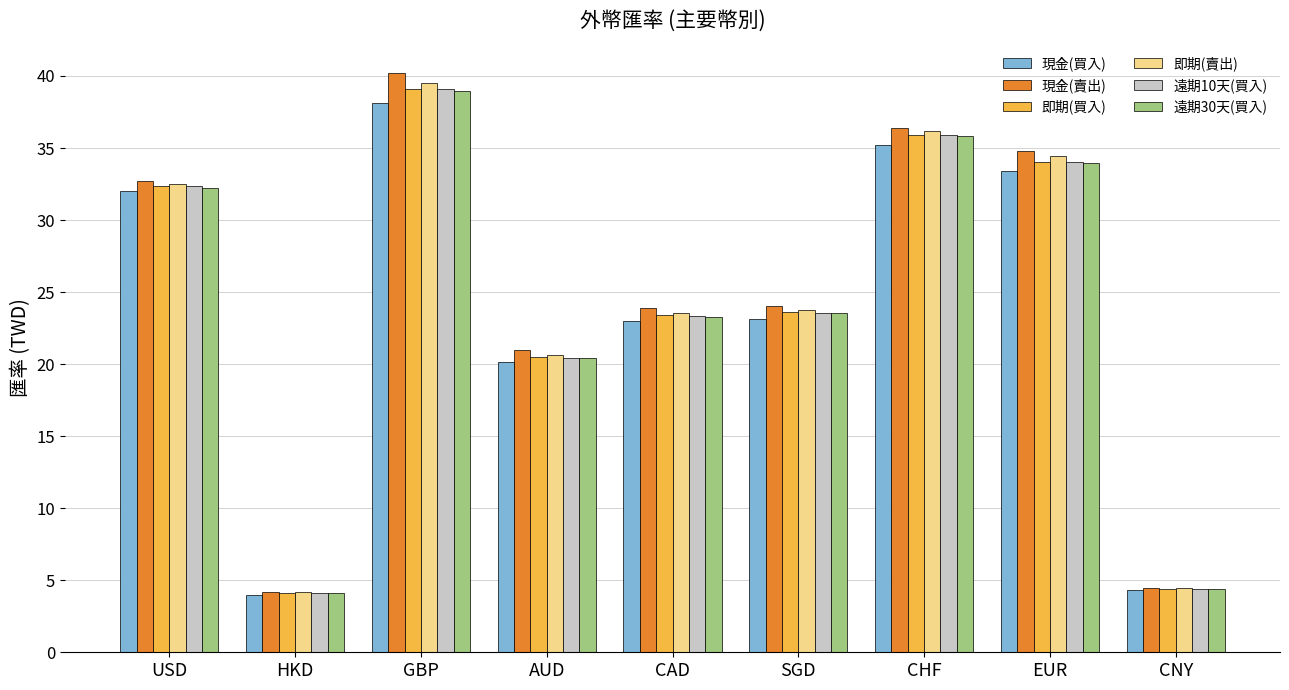

Where is 現金(賣出) nearest to the value 22?

AUD